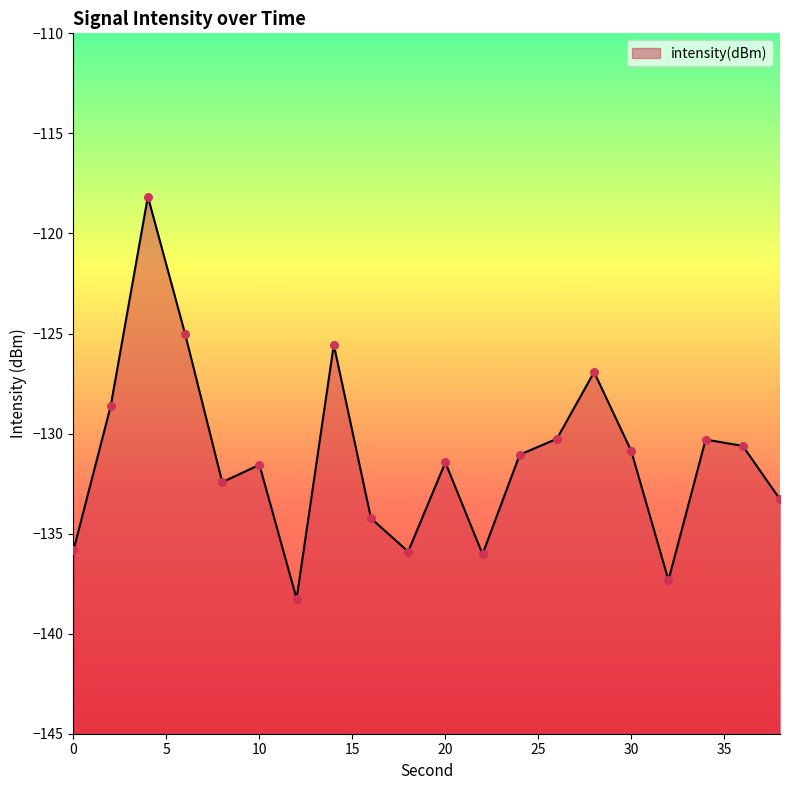

Which has a higher value, 30 or 24?

30